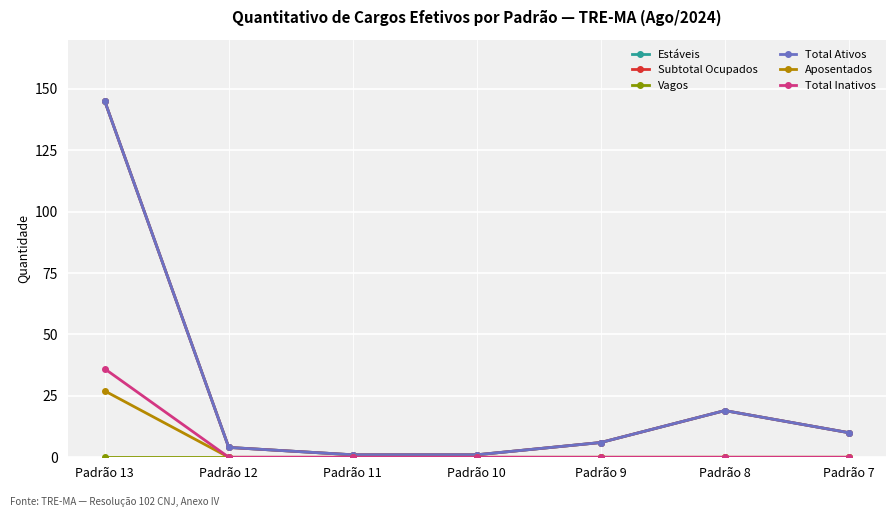

True or false: Estáveis has a value of 1 at Padrão 11.

True